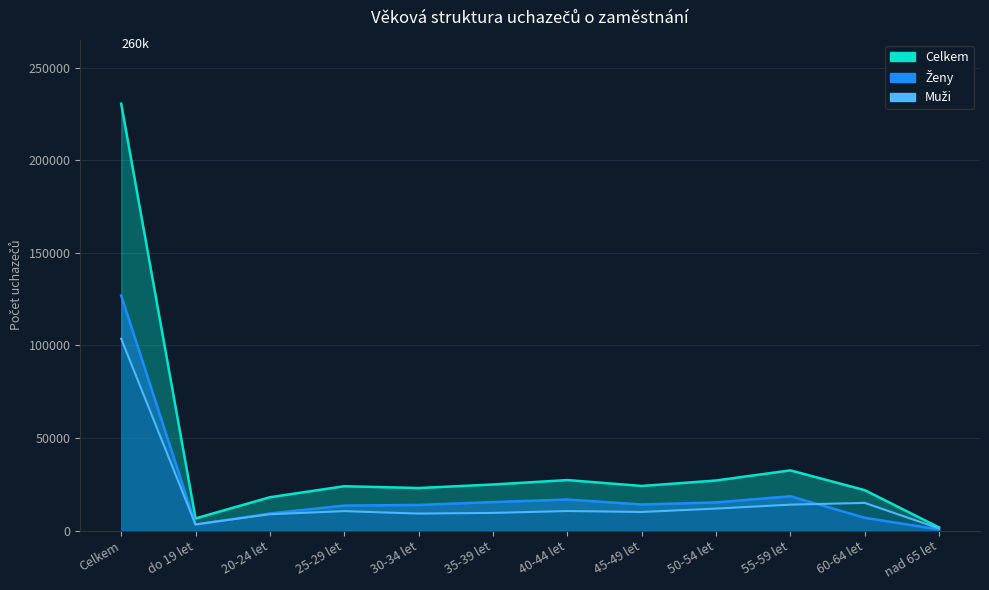

Which series changed the most between Celkem and 20-24 let?

Celkem